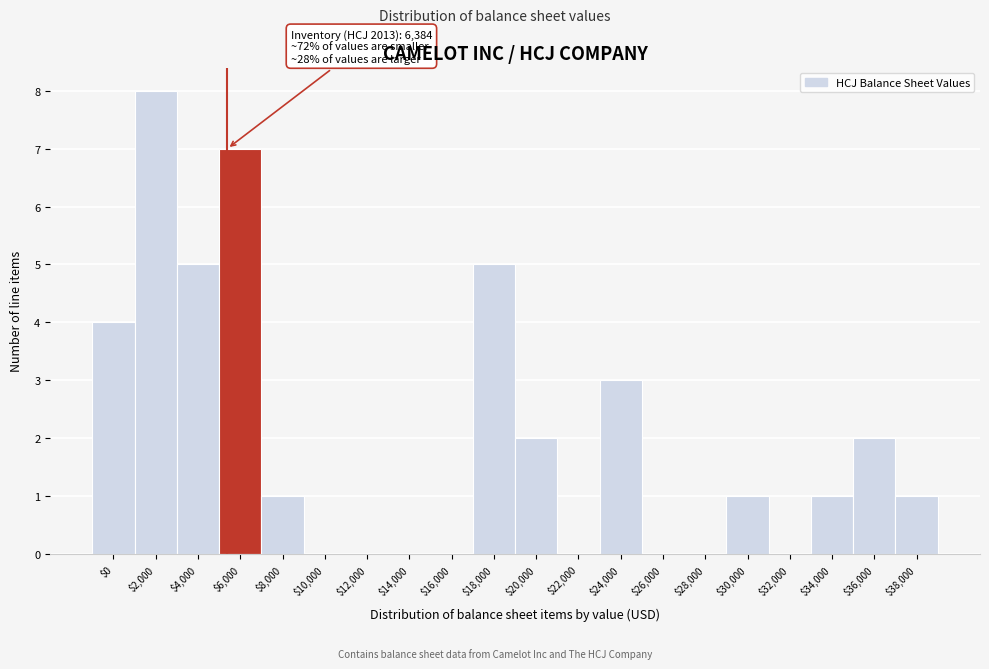

Which label corresponds to the largest value in the chart?

$2,000